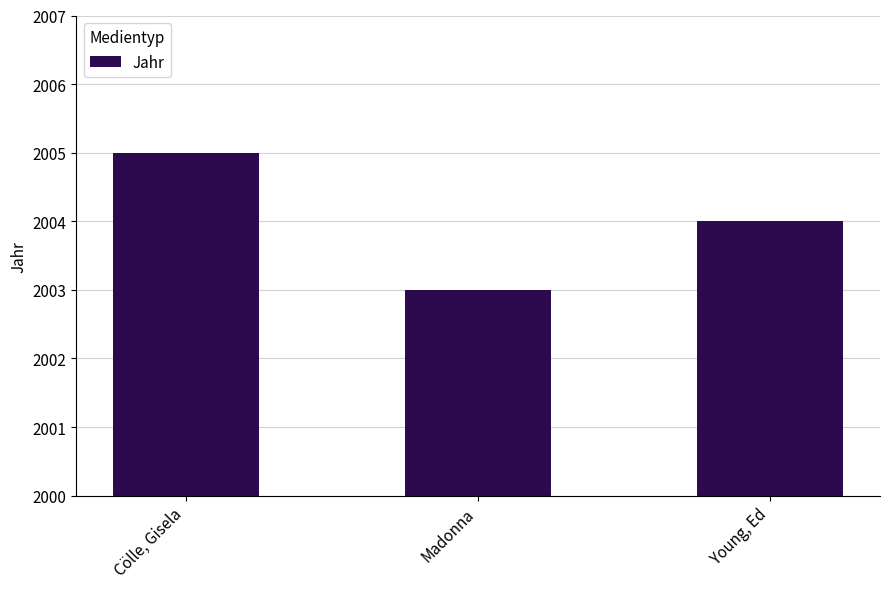

What position from the left is Cölle, Gisela?

1